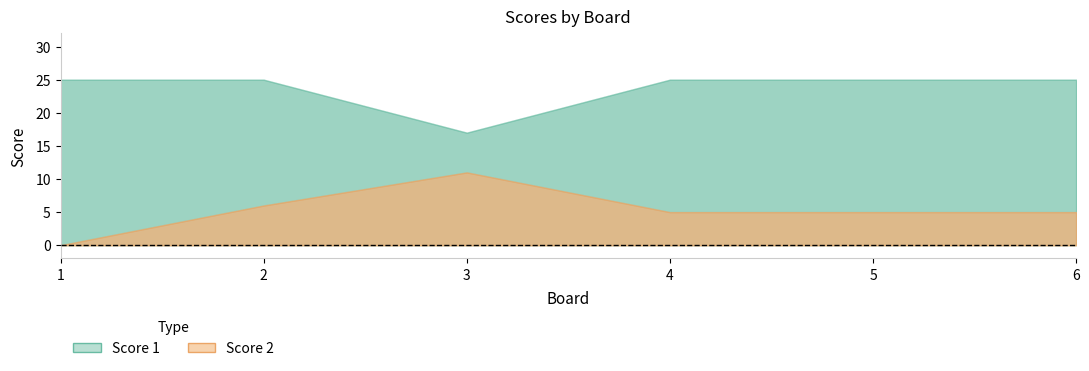

At how many categories does at least one series exceed 18?

5